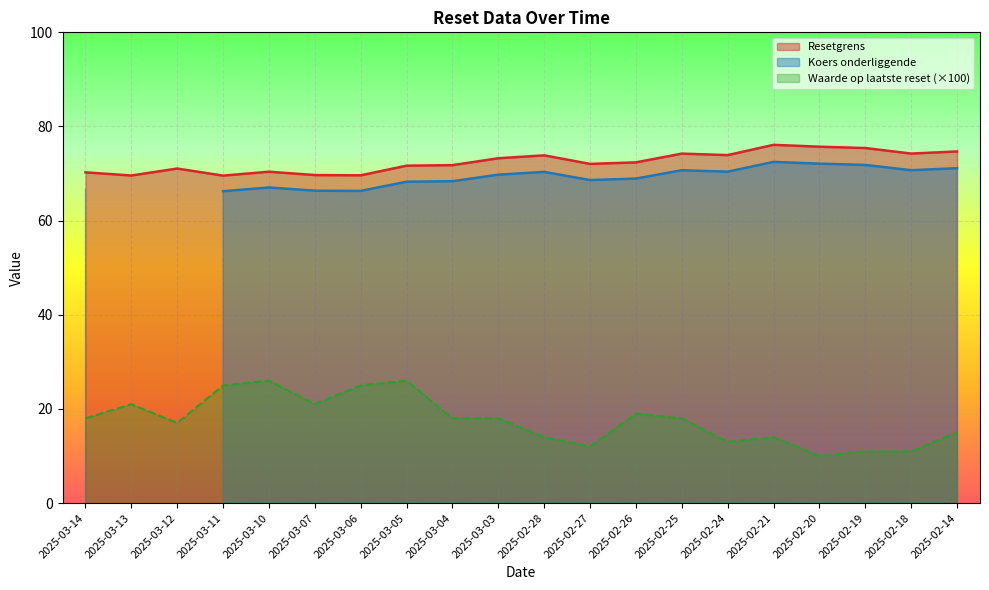

True or false: Waarde op laatste reset has more than 1 interior local peaks.

True